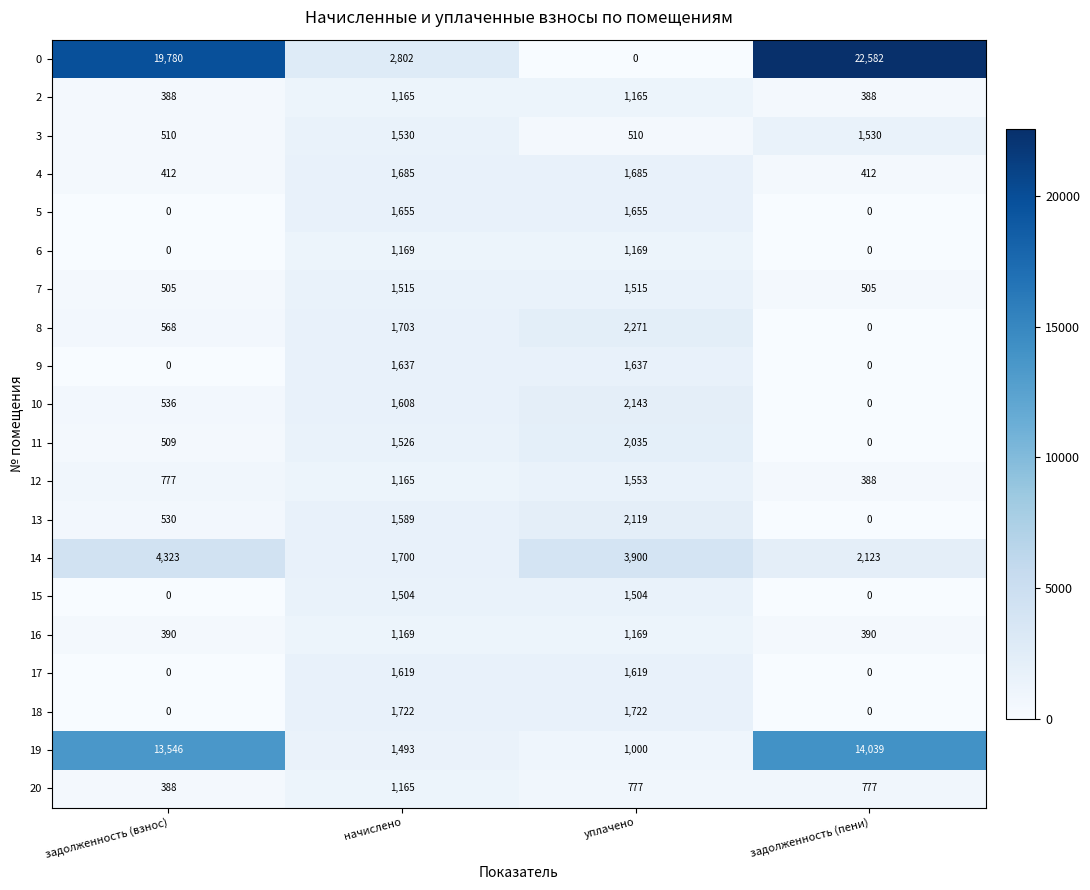

What is the sum of all 8 values?

4542